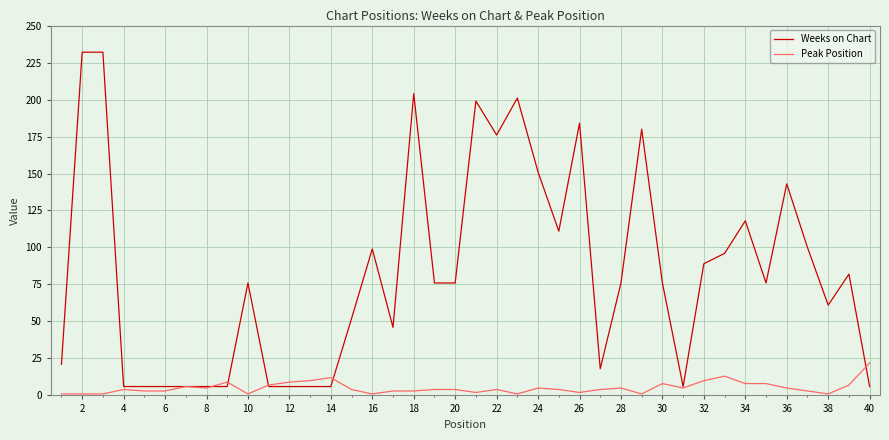

Rank the series by their maximum value, from highest to lowest.

Weeks on Chart, Peak Position